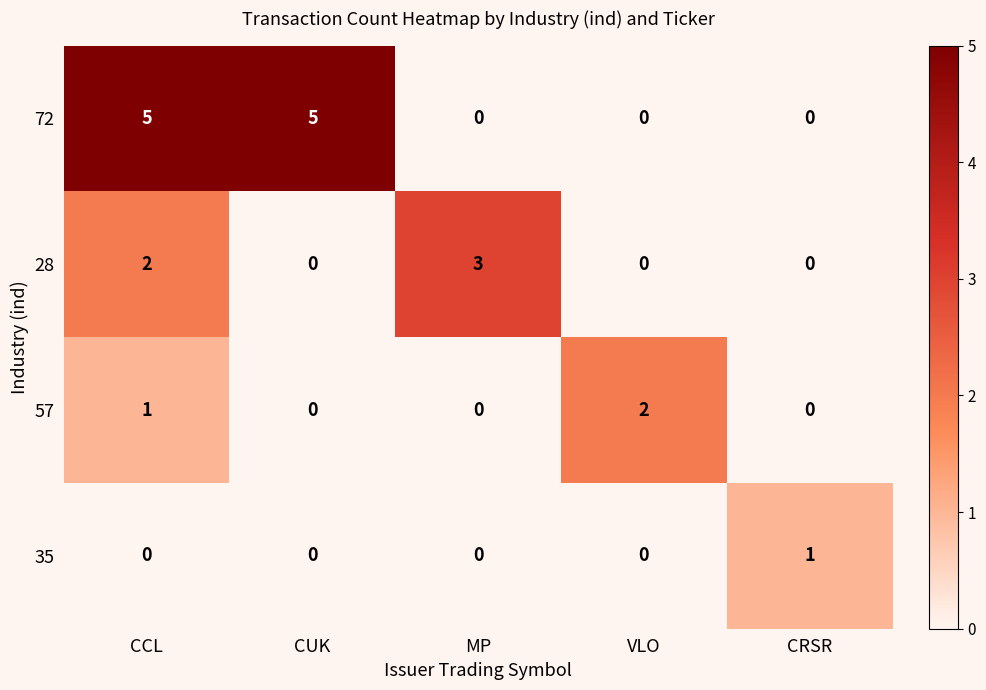

What value does the 72 series have at CUK?

5